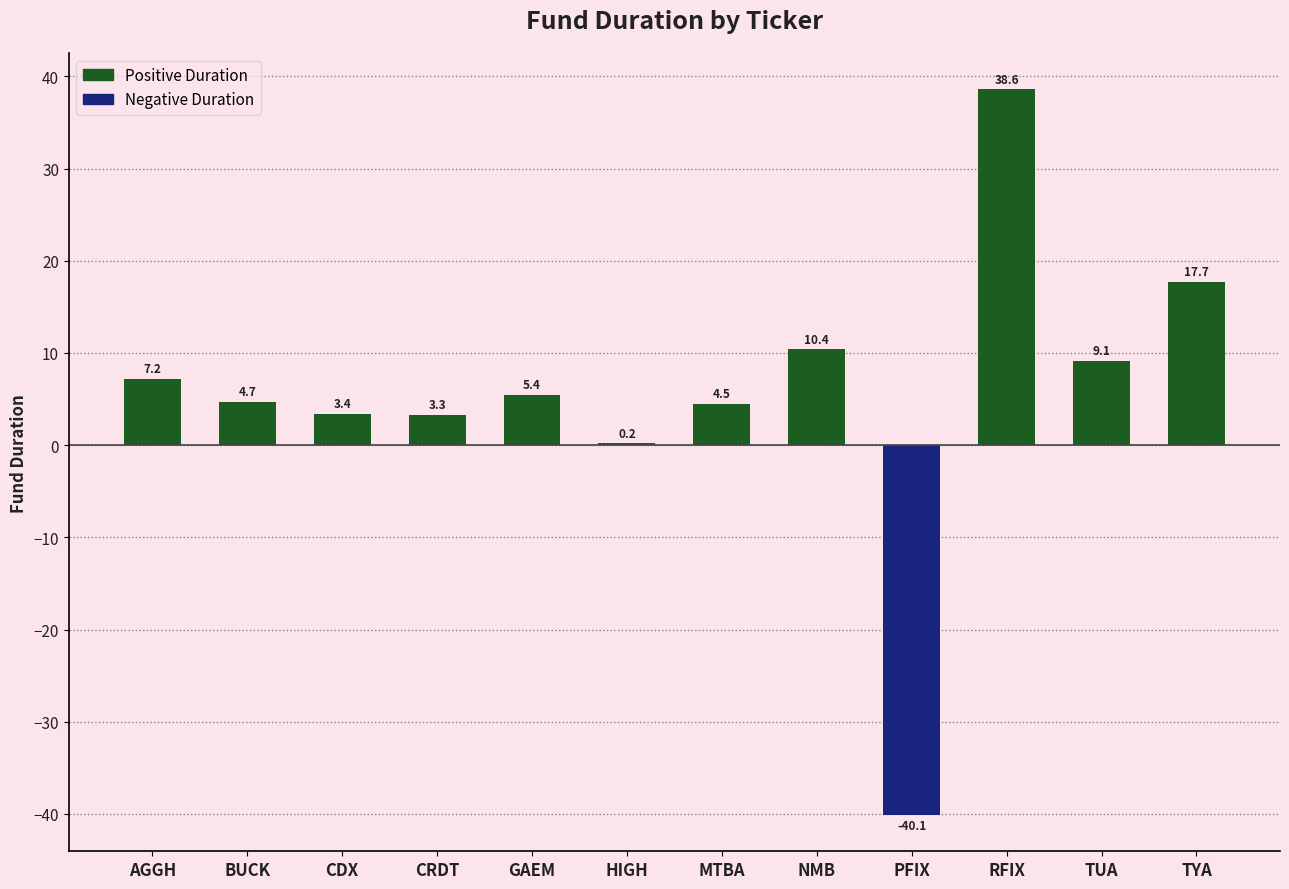

At which category does the chart reach its peak across all series?

RFIX